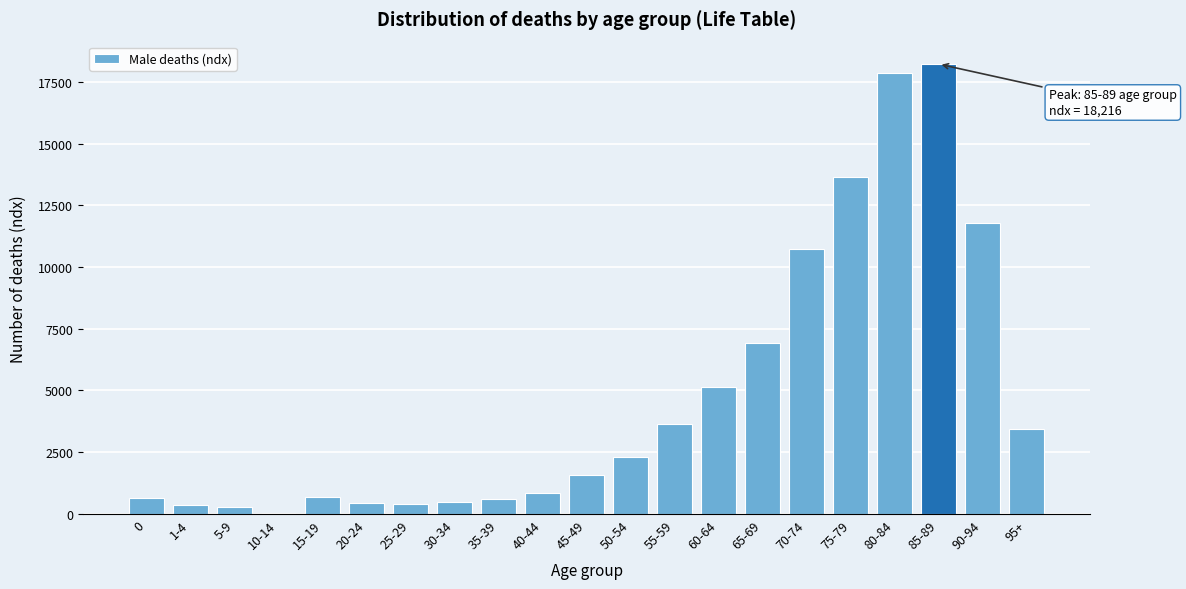

Where is the data nearest to the value 9134?

70-74